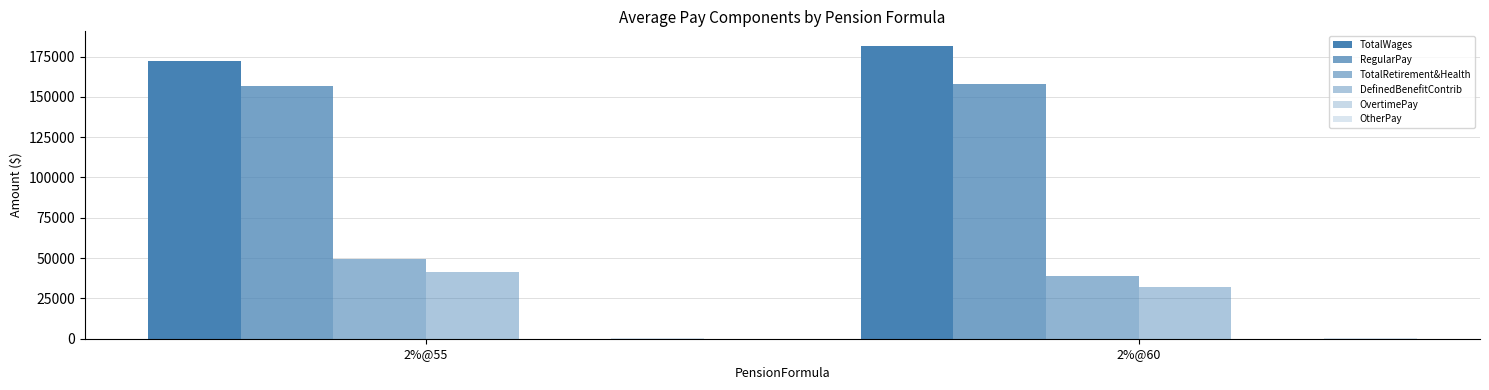

What is the minimum value for DefinedBenefitContrib?

32301